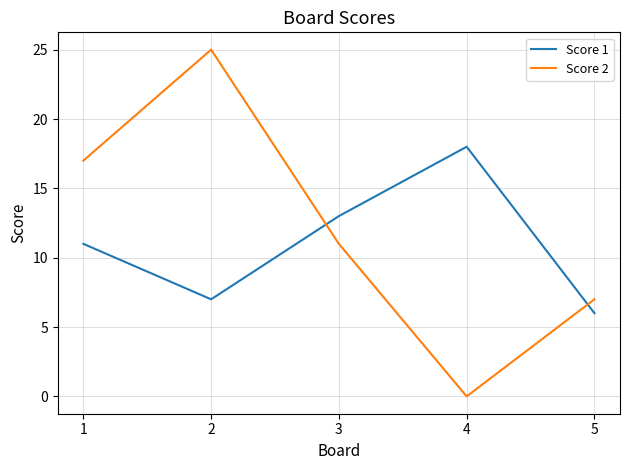

Which series has the largest total across all categories?

Score 2